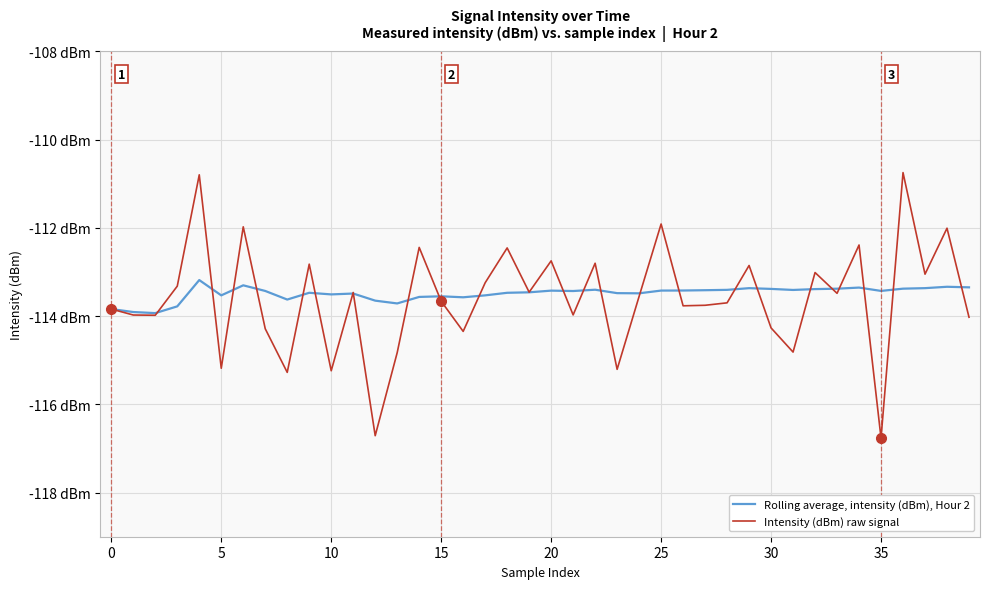

At which label does Intensity (dBm) raw signal reach its peak?

36